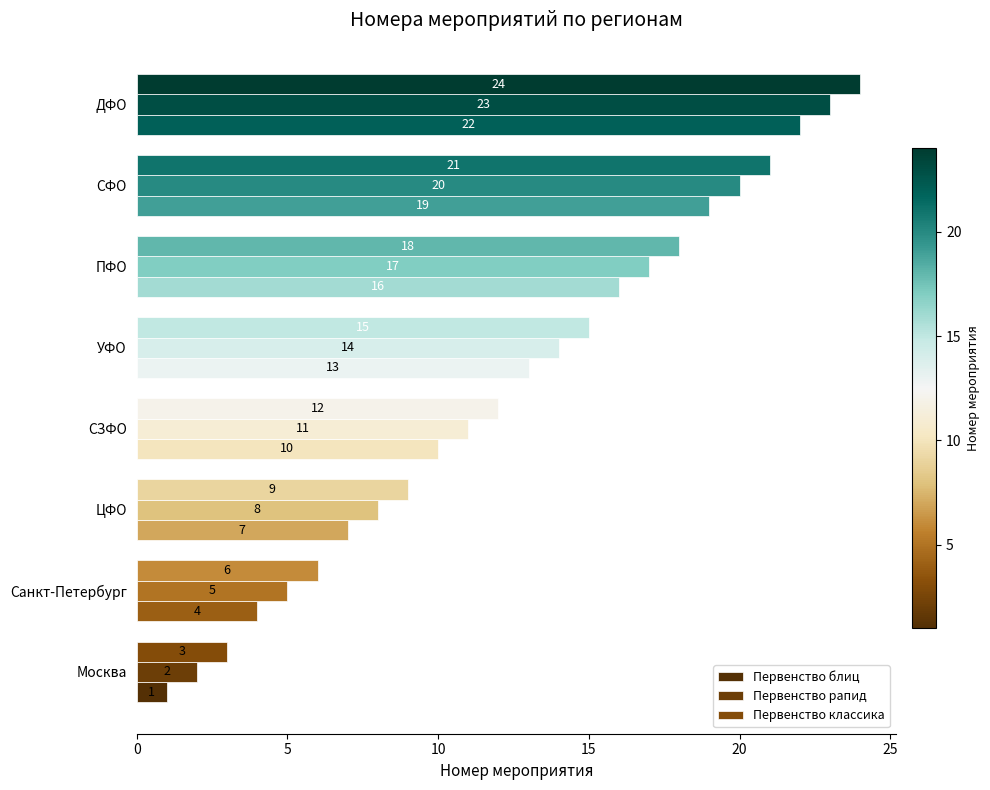

What is the difference between the maximum and second lowest values in the Первенство рапид series?

18